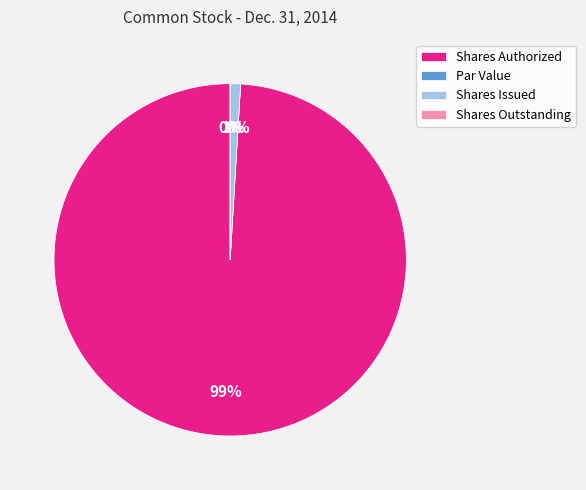

Does any single category account for the majority?

Yes